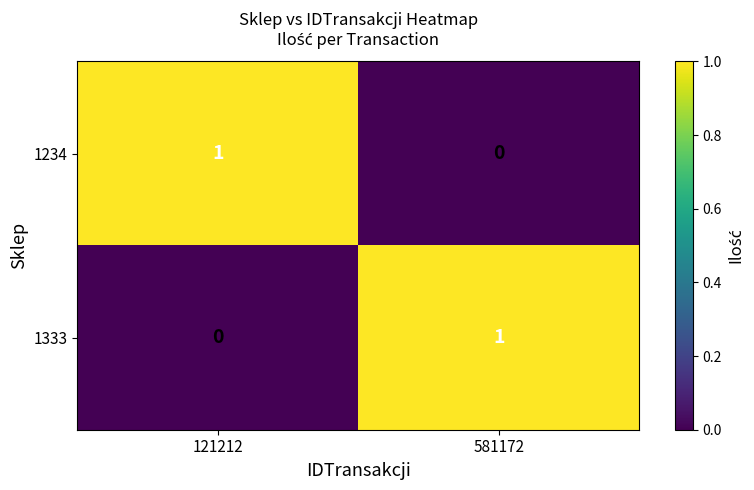

The 1333 series shows 1 at 581172. True or false?

True